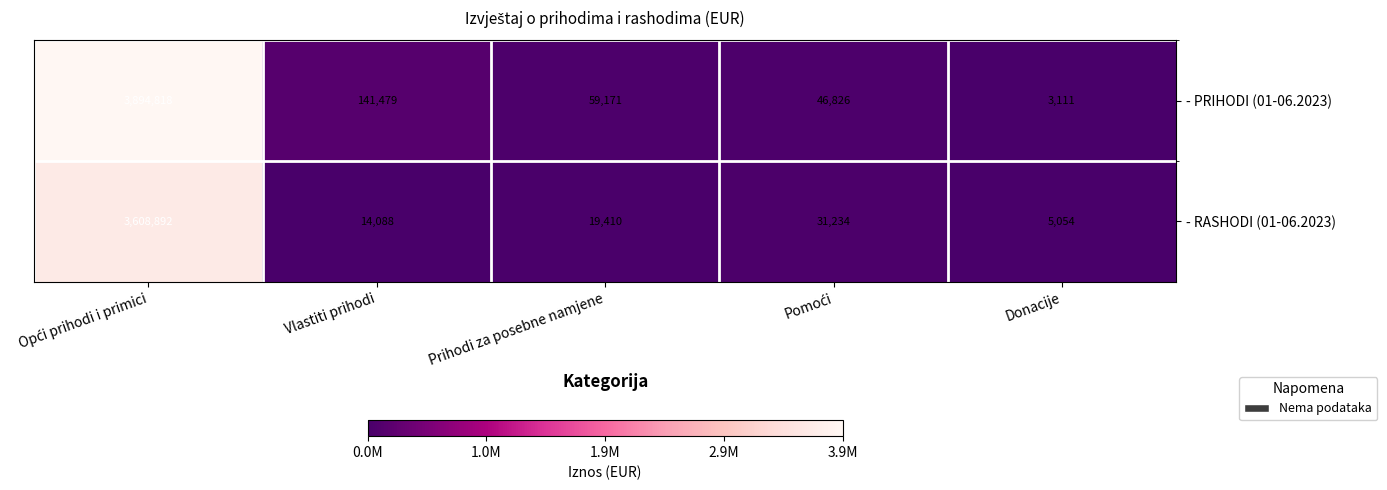

What is the difference between the second highest and minimum values in the - RASHODI (01-06.2023) series?

26180